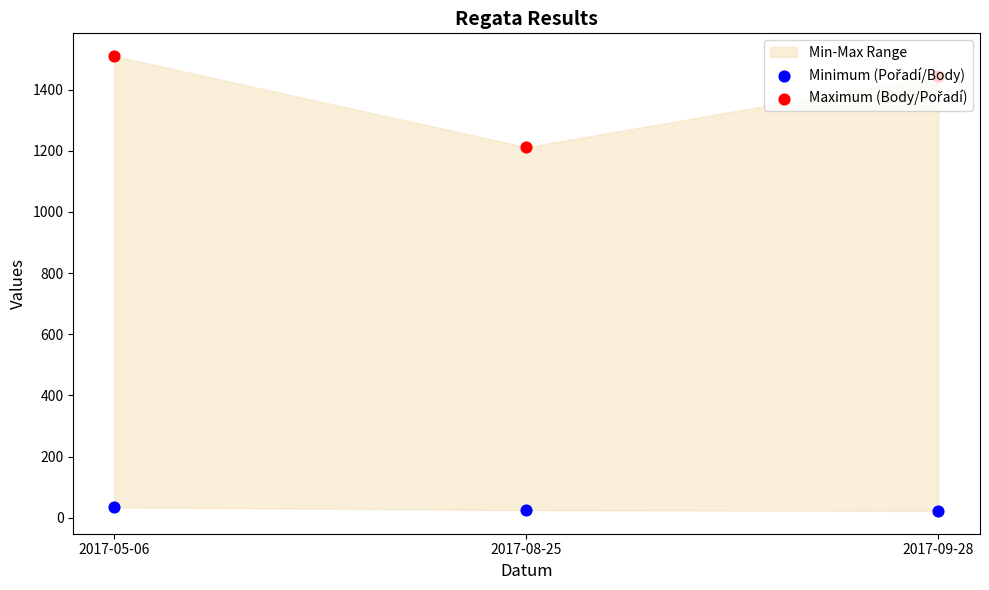

Which series contains the lowest Y value?

Minimum (Pořadí/Body)